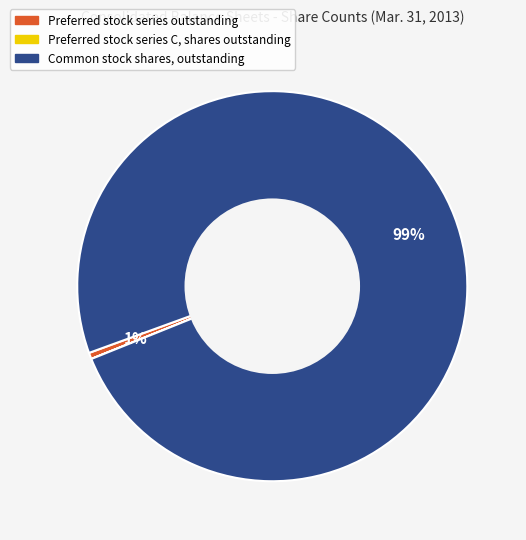

Is there a majority slice in this chart?

Yes